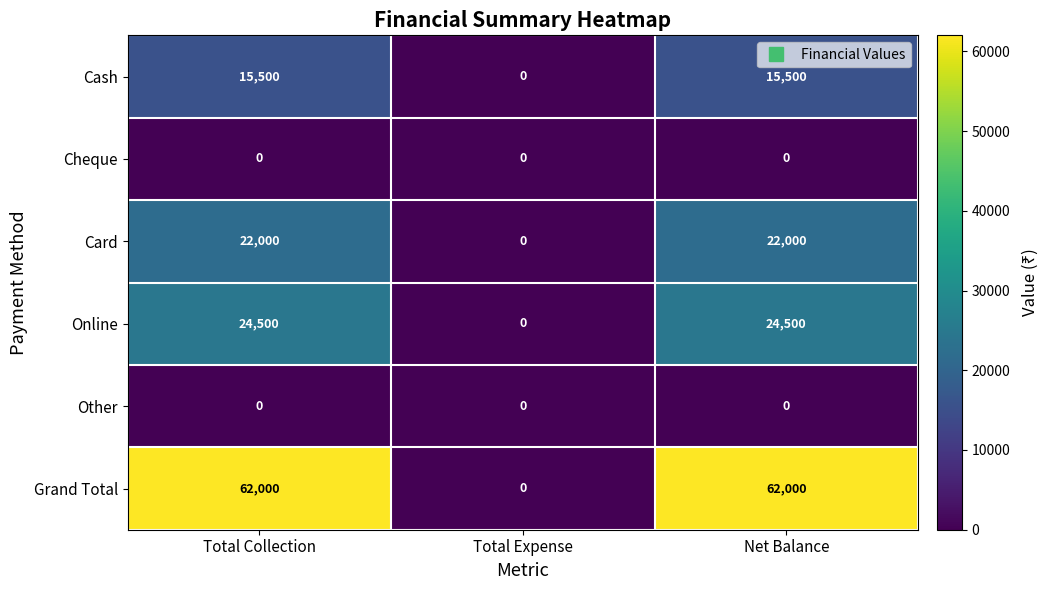

Reading left to right, list all the values displayed in this chart.

Cash: 15500	0	15500
Cheque: 0	0	0
Card: 22000	0	22000
Online: 24500	0	24500
Other: 0	0	0
Grand Total: 62000	0	62000